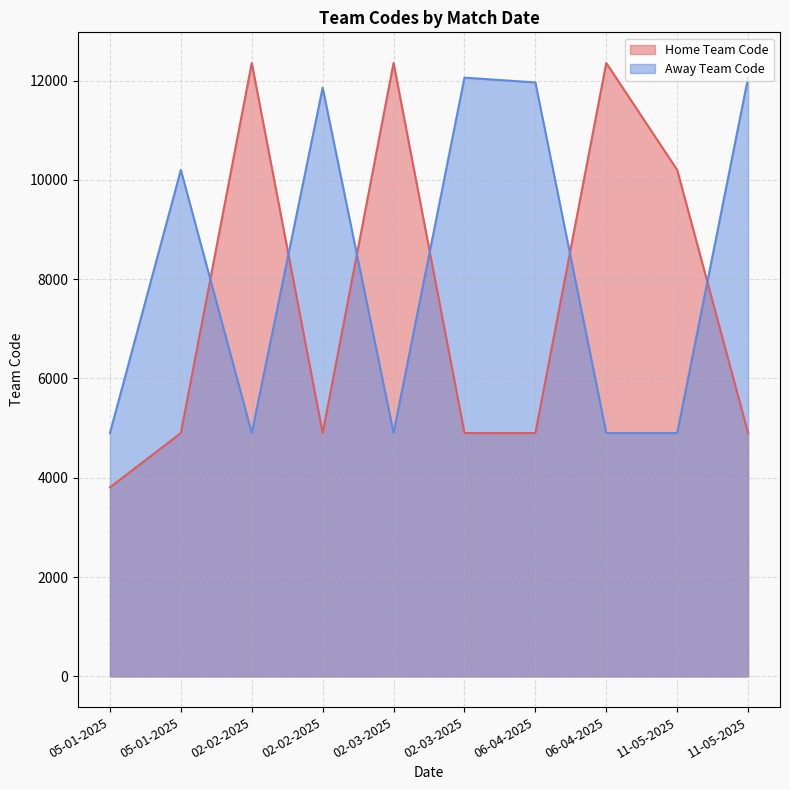

Is it true that Away Team Code equals 4901 at 02-03-2025?

True